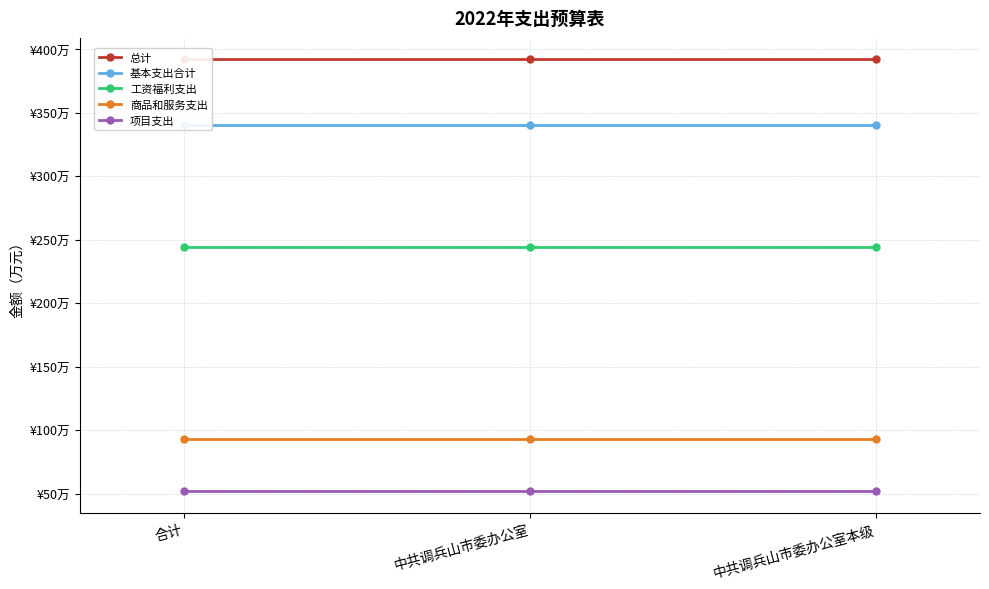

At which category is the sum across all series the highest?

合计